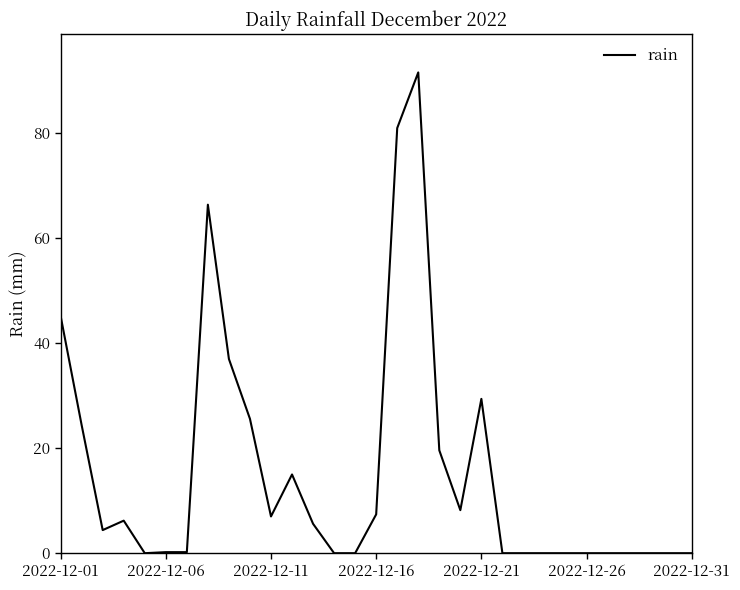

Does the chart have visible grid lines?

No